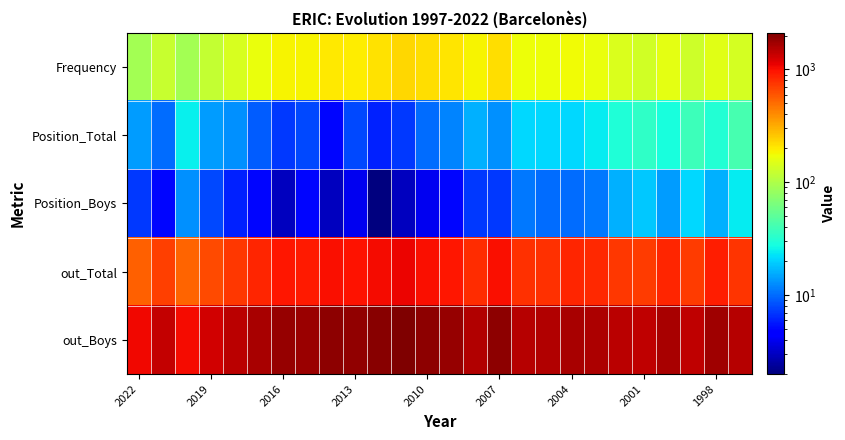

How many categories are shown in the chart?

26